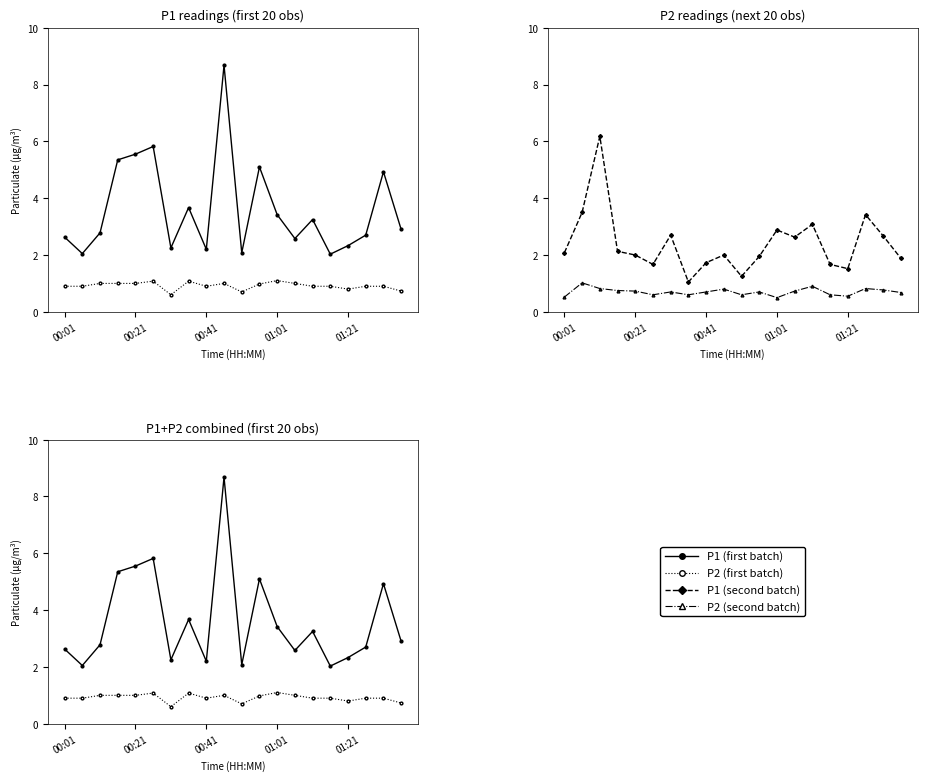

Which series has the largest total across all categories?

P1